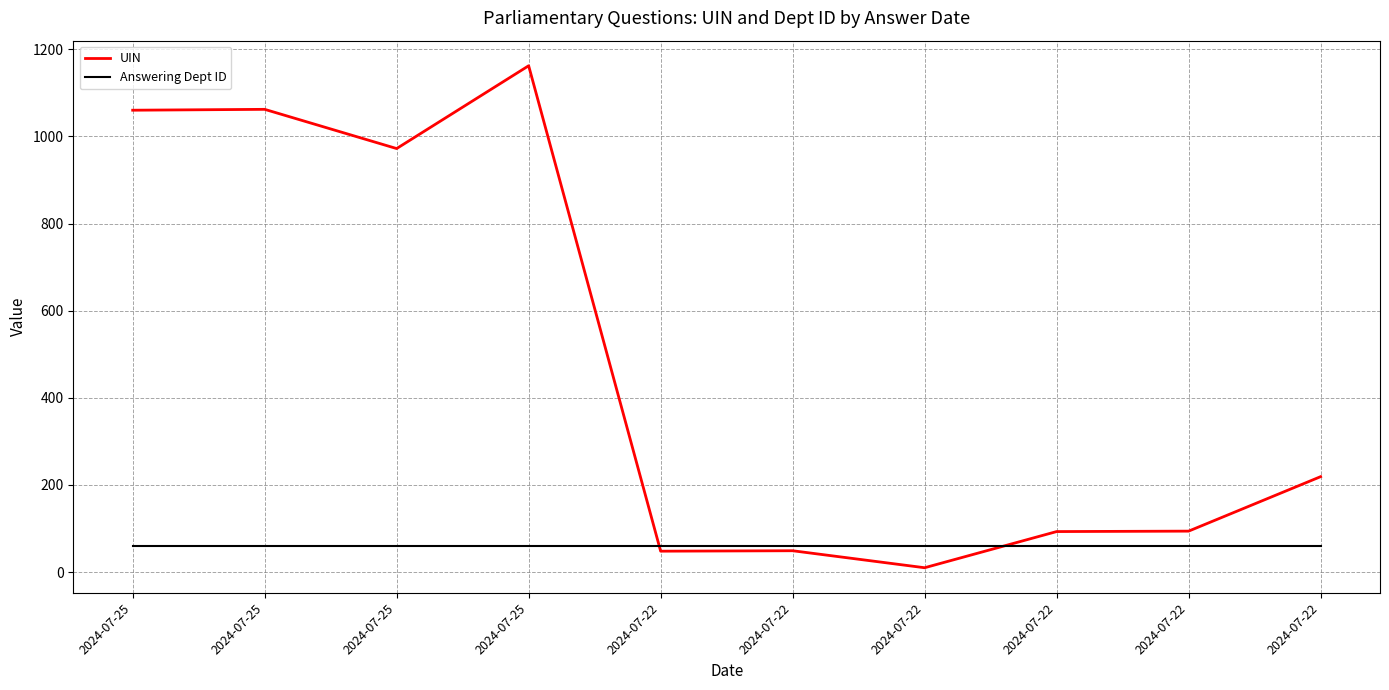

What is the average value of the Answering Dept ID series?

60